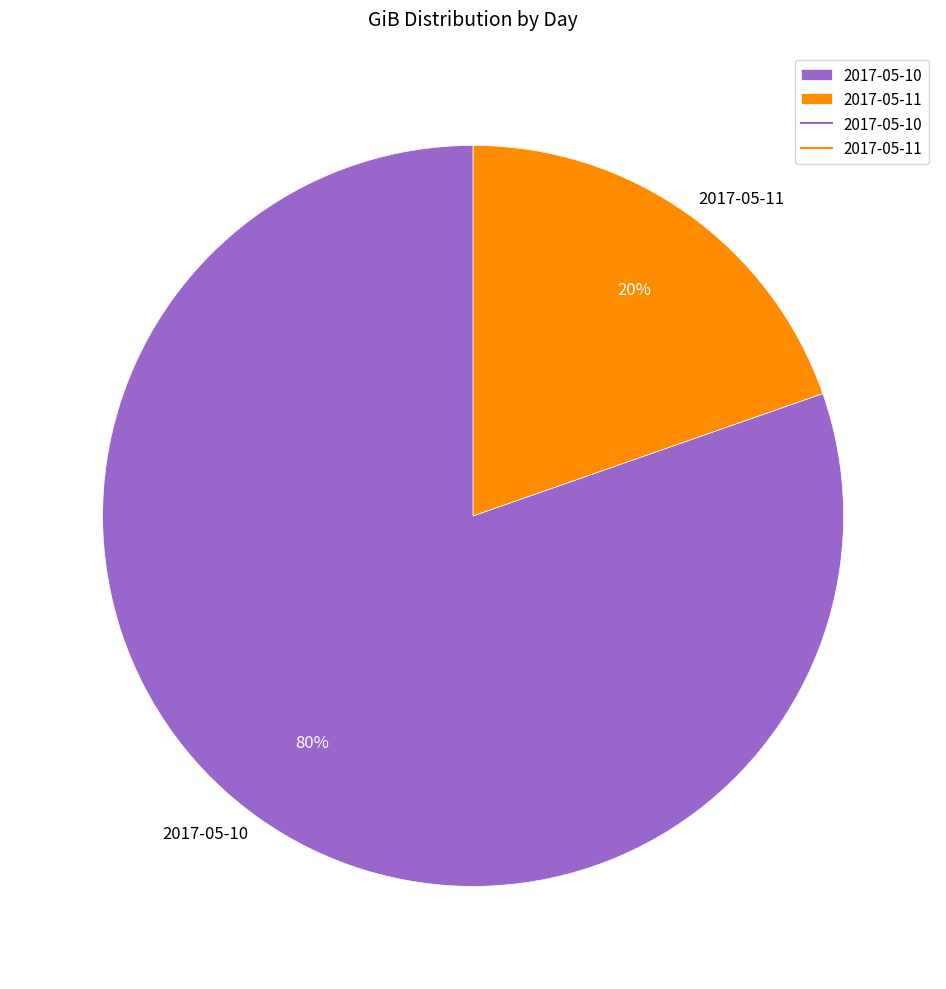

Between 2017-05-10 and 2017-05-11, which is larger?

2017-05-10